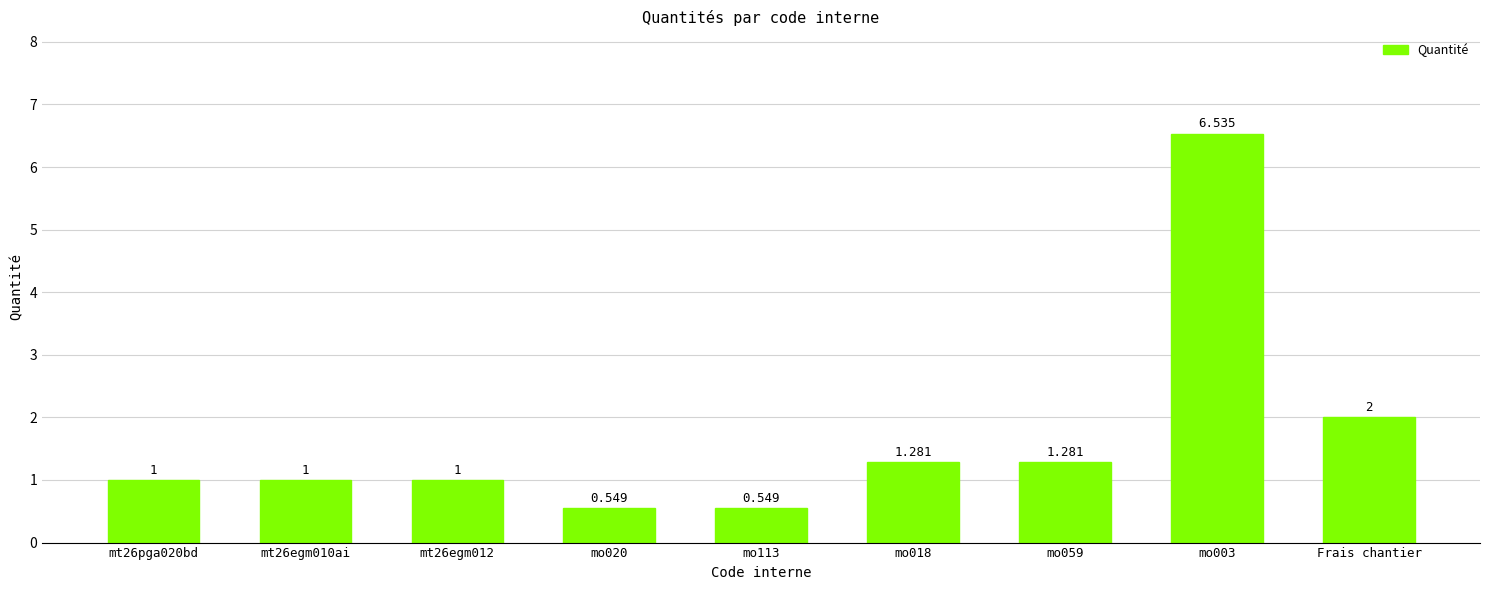

At which label is the value closest to 3?

Frais chantier